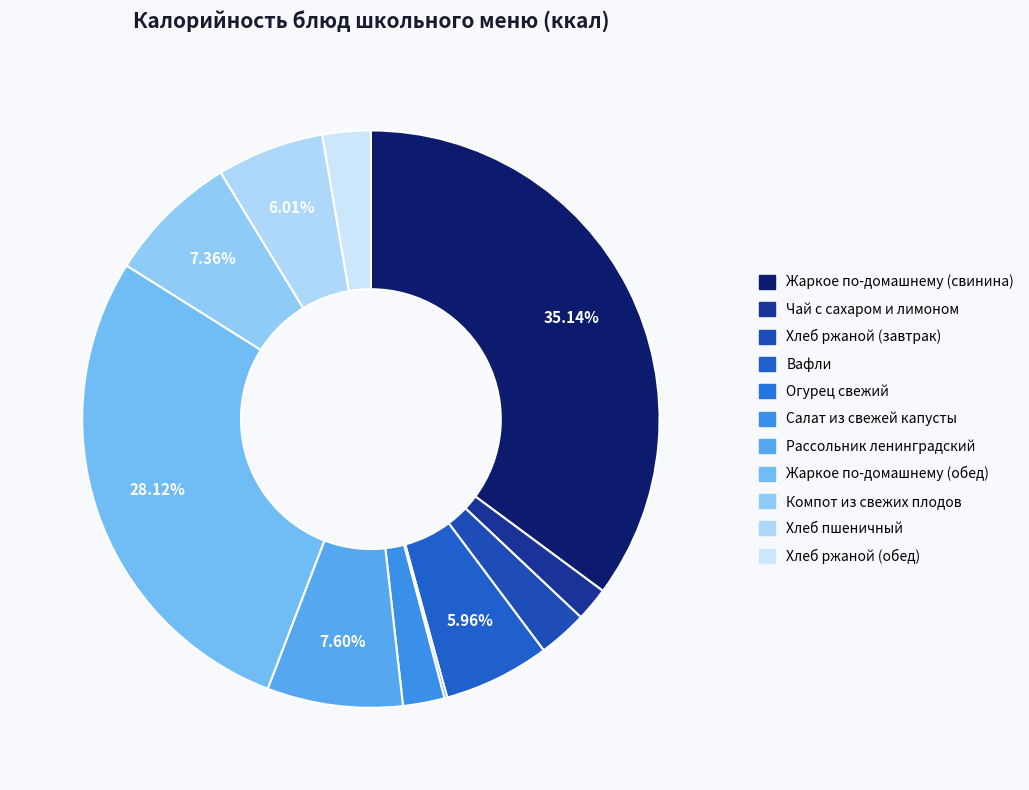

To the nearest percent, what is the average slice percentage?

9%